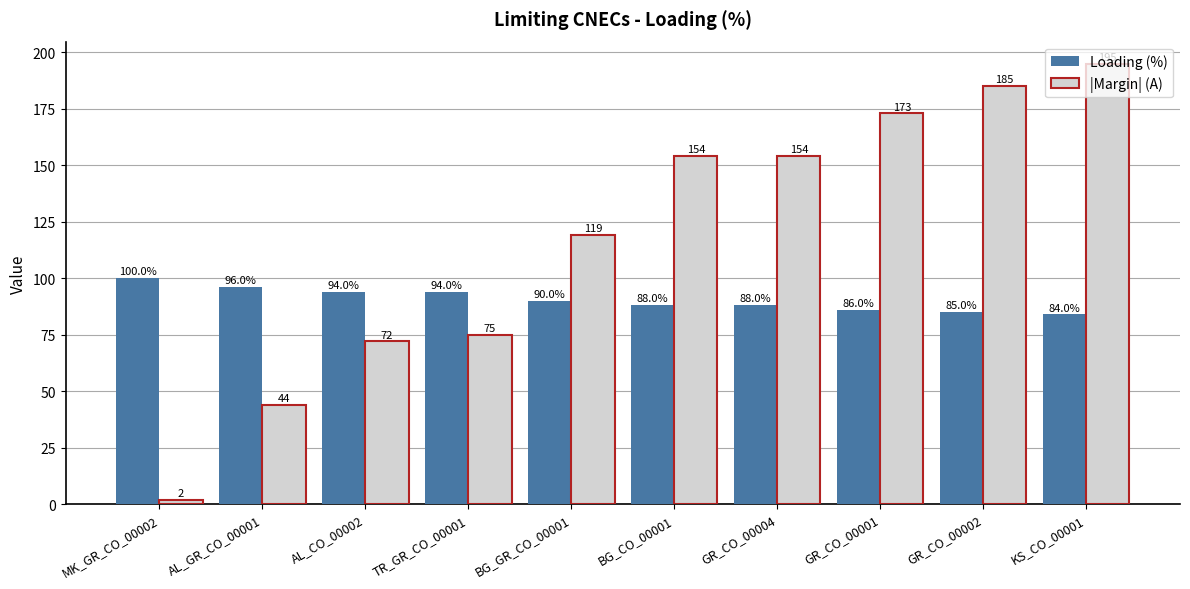

What is the total value across all series at GR_CO_00004?

242